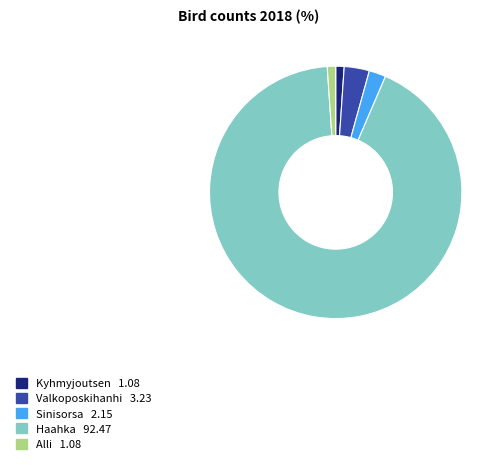

Is the sum of Kyhmyjoutsen and Haahka greater than half?

Yes